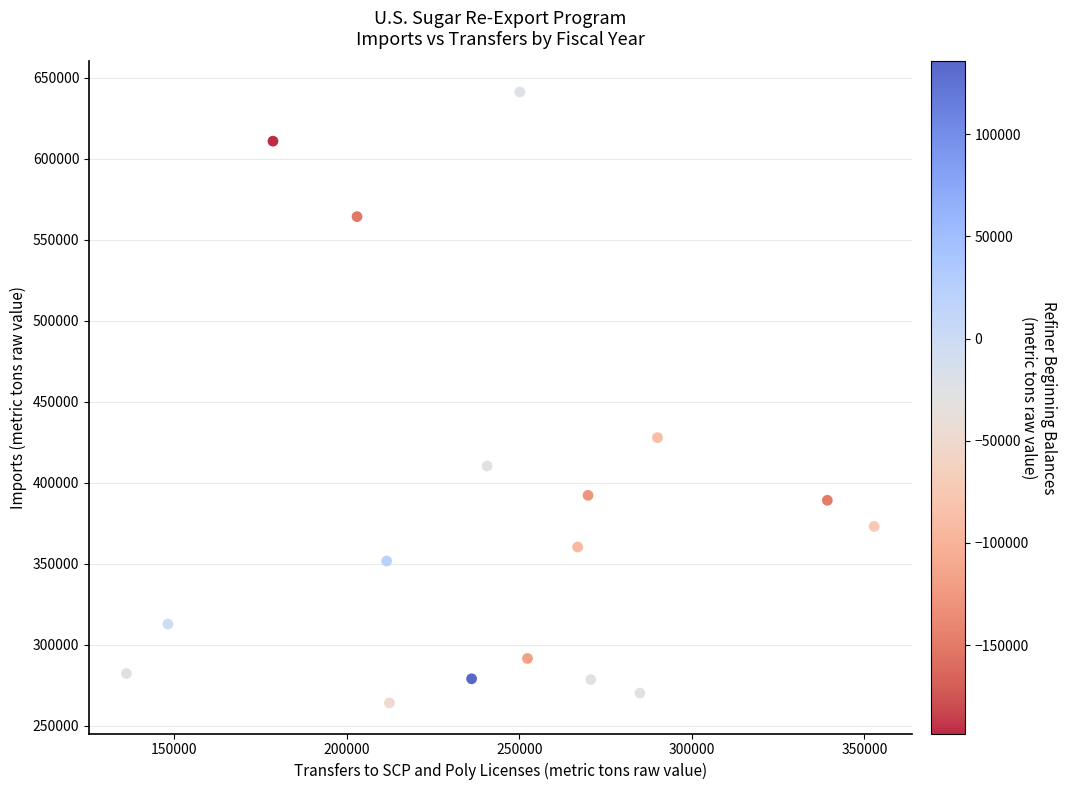

What Y value in the scatter plot is closest to 452682?

427902.6